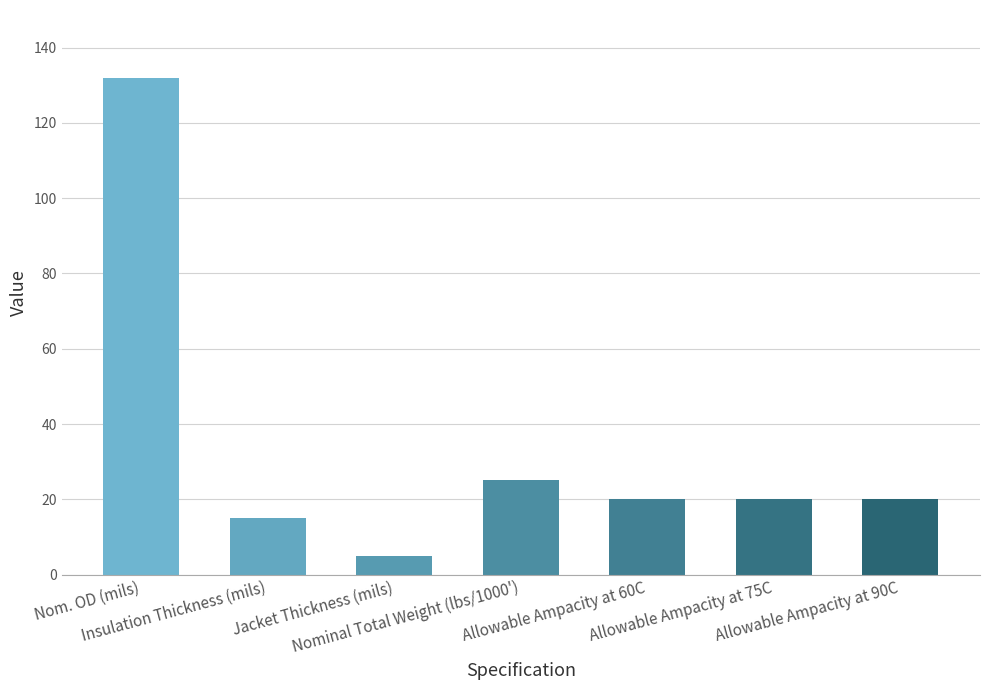

What is the difference between the maximum and minimum values?

127